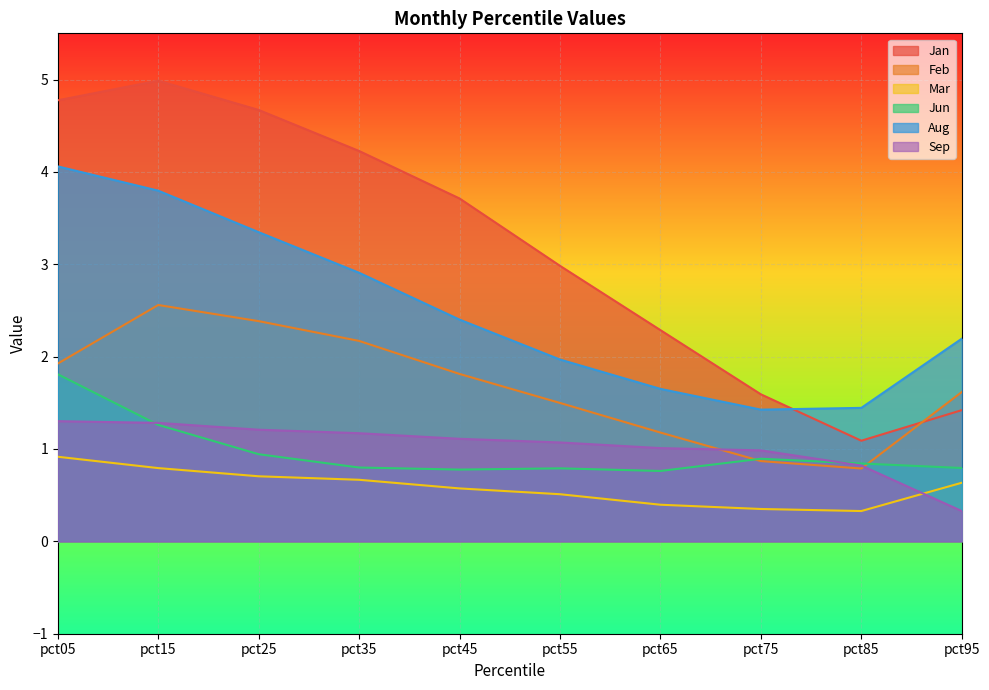

True or false: Sep and Jun cross at least once.

True